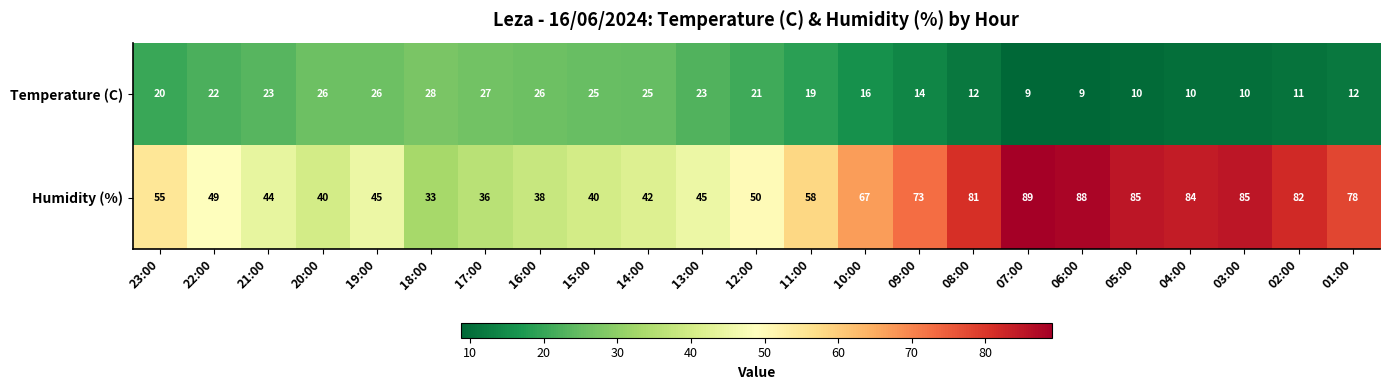

What is the sum of the Temperature (C) values at 01:00 and 09:00?

26